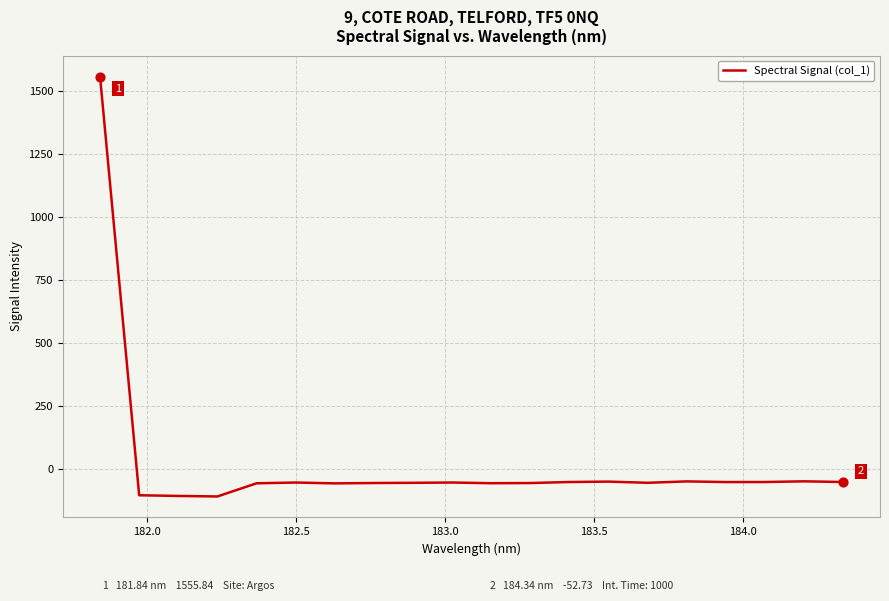

What is the difference between the maximum and minimum values?

1666.0